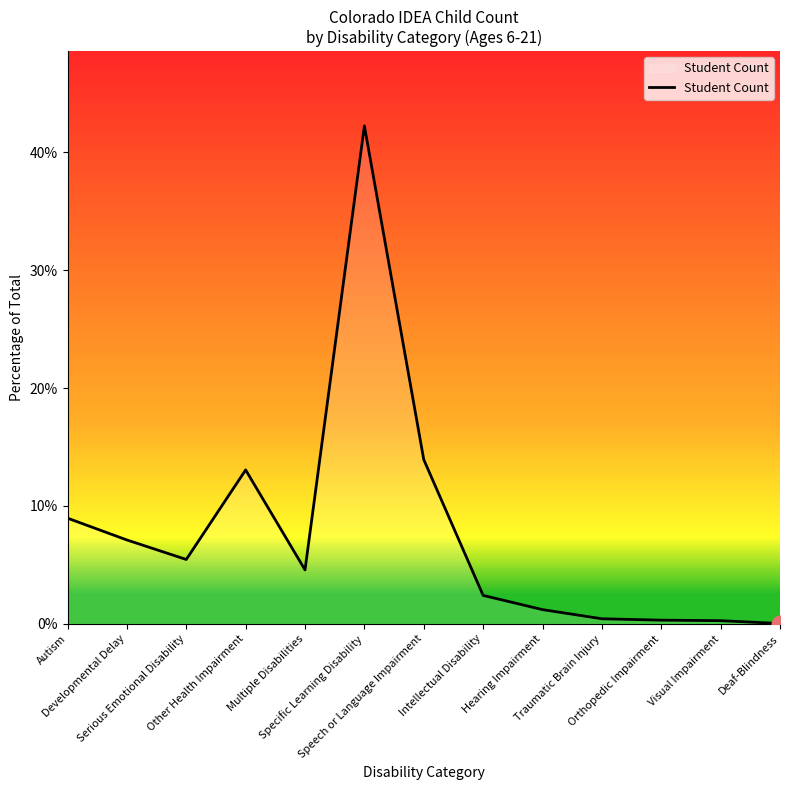

What position from the left is Specific Learning Disability?

6